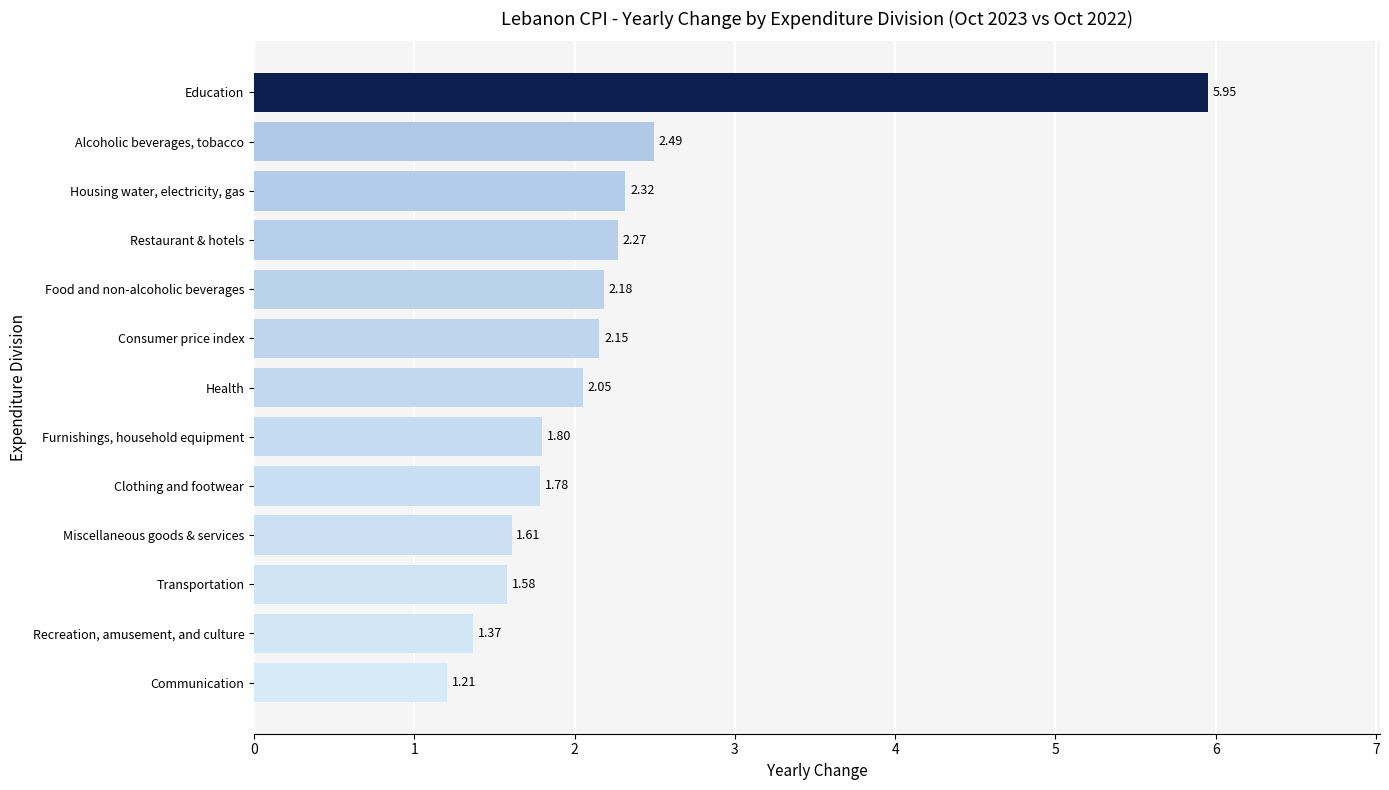

List the labels in order of value, largest first.

Education, Alcoholic beverages, tobacco, Housing water, electricity, gas, Restaurant & hotels, Food and non-alcoholic beverages, Consumer price index, Health, Furnishings, household equipment, Clothing and footwear, Miscellaneous goods & services, Transportation, Recreation, amusement, and culture, Communication